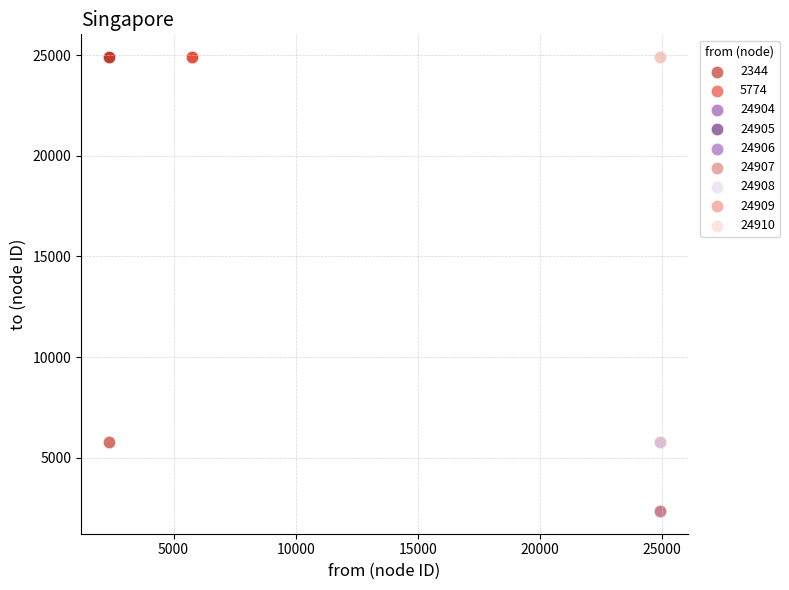

What are all the series names shown in the legend?

2344, 5774, 24904, 24905, 24906, 24907, 24908, 24909, 24910